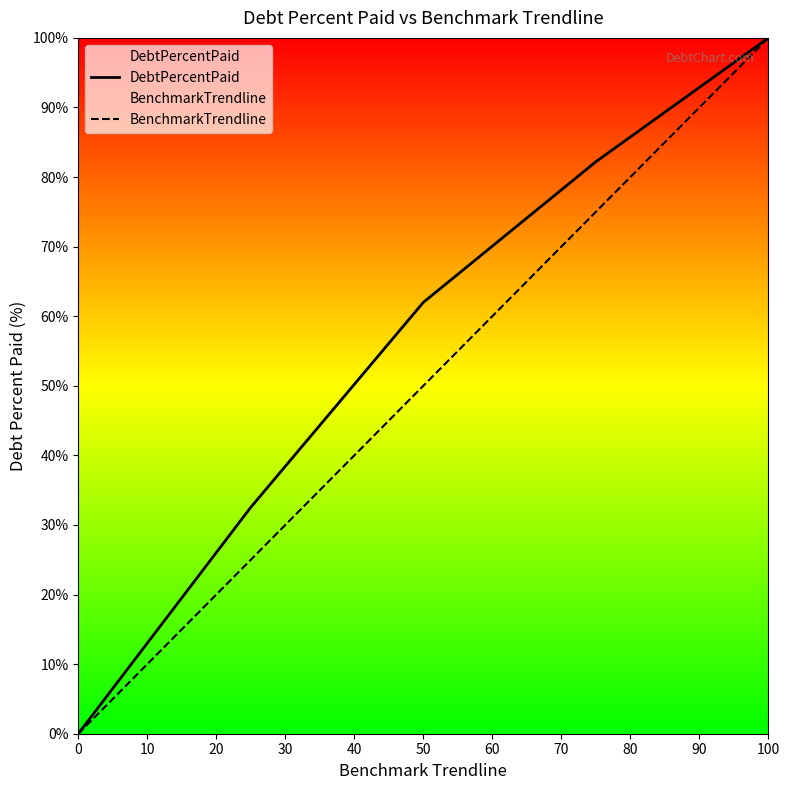

Does the chart display data point markers on the line(s)?

No